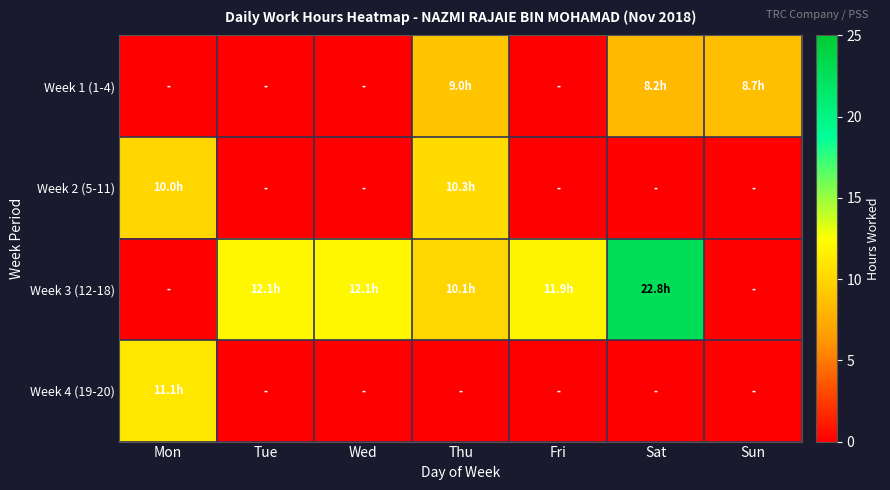

Reading right to left, what are all the values shown in this chart?

Week 1 (1-4): Sun=8.7	Sat=8.2	Fri=0.0	Thu=9.0	Wed=0.0	Tue=0.0	Mon=0.0
Week 2 (5-11): Sun=0.0	Sat=0.0	Fri=0.0	Thu=10.3	Wed=0.0	Tue=0.0	Mon=10.0
Week 3 (12-18): Sun=0.0	Sat=22.8	Fri=11.9	Thu=10.1	Wed=12.1	Tue=12.1	Mon=0.0
Week 4 (19-20): Sun=0.0	Sat=0.0	Fri=0.0	Thu=0.0	Wed=0.0	Tue=0.0	Mon=11.1